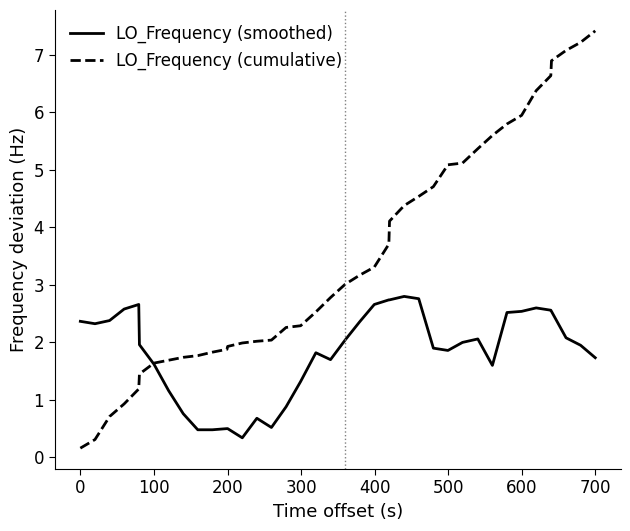

What is the difference between the second highest and minimum values in the LO_Frequency (cumulative) series?

7.1